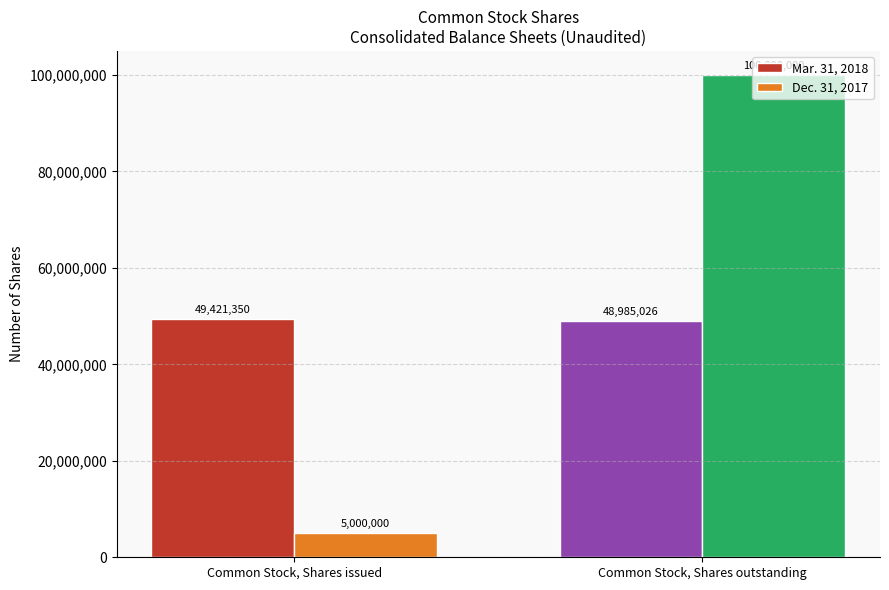

Is the value of Dec. 31, 2017 at Common Stock, Shares issued greater than the value of Mar. 31, 2018 at Common Stock, Shares outstanding?

No